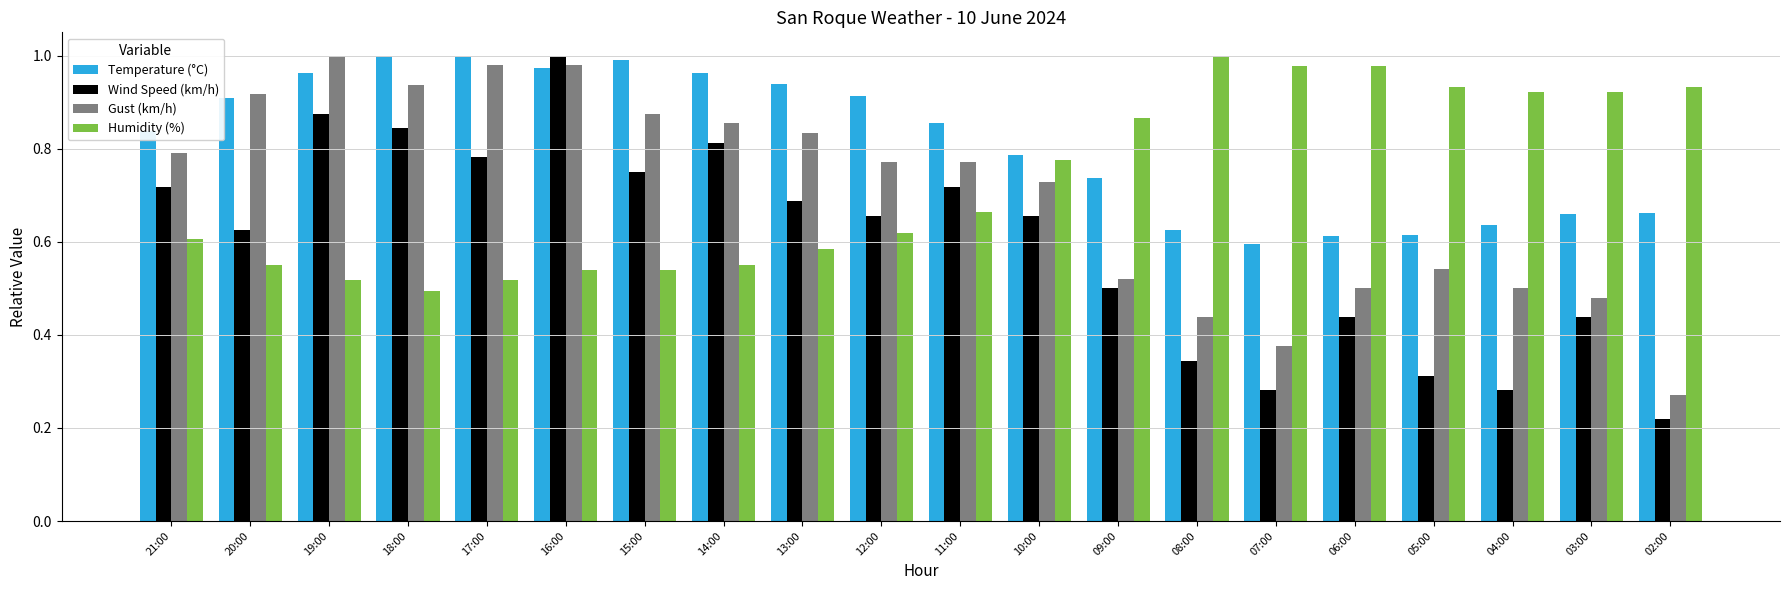

How many bars are there in each group?

4